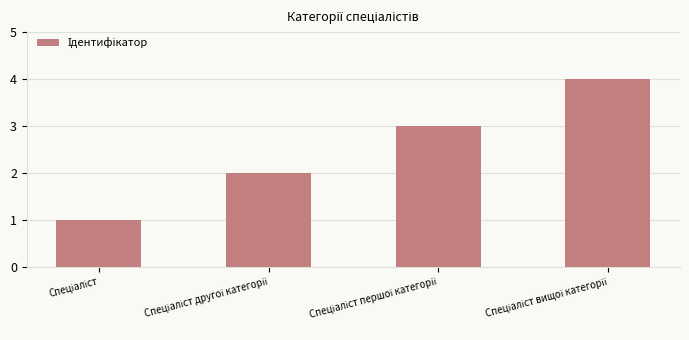

What is the sum of all values?

10